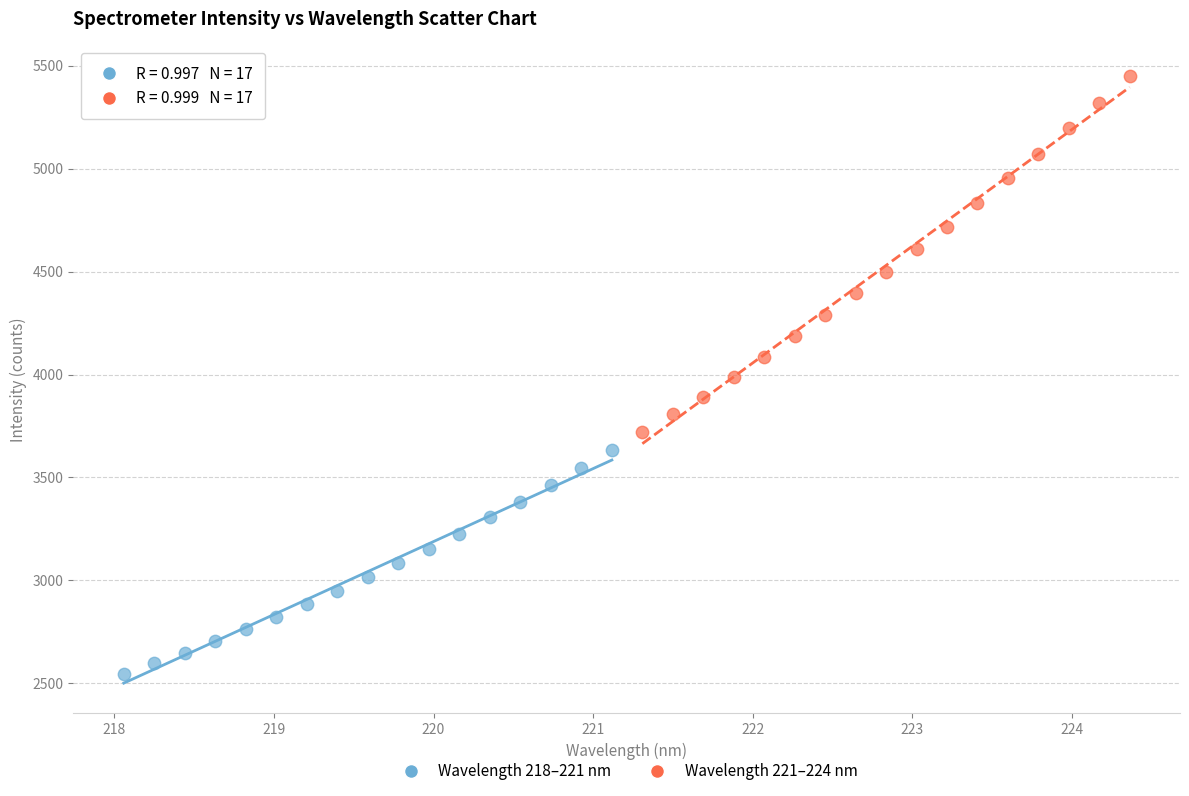

Which series has the largest Y range (max minus min)?

Wavelength 221–224 nm